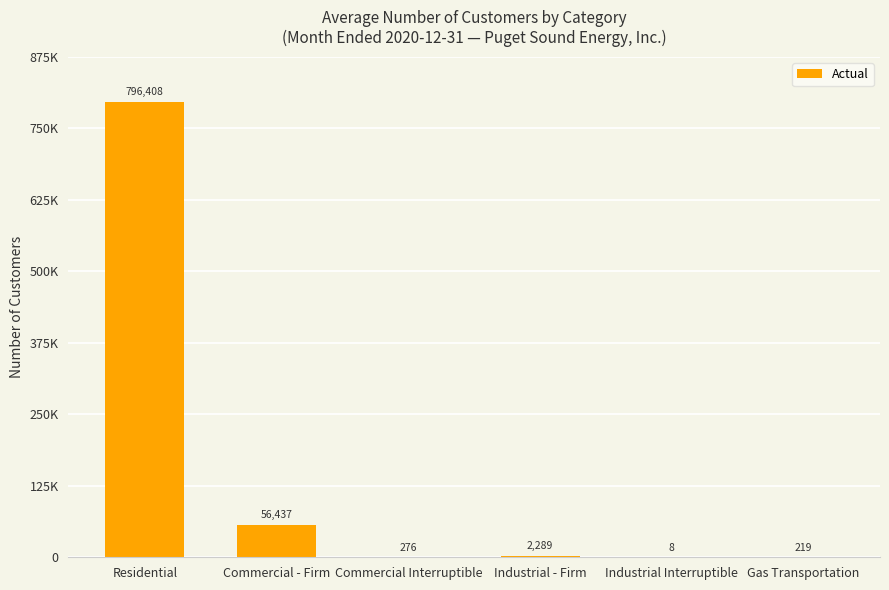

Is it true that the value at Commercial Interruptible is 276?

True